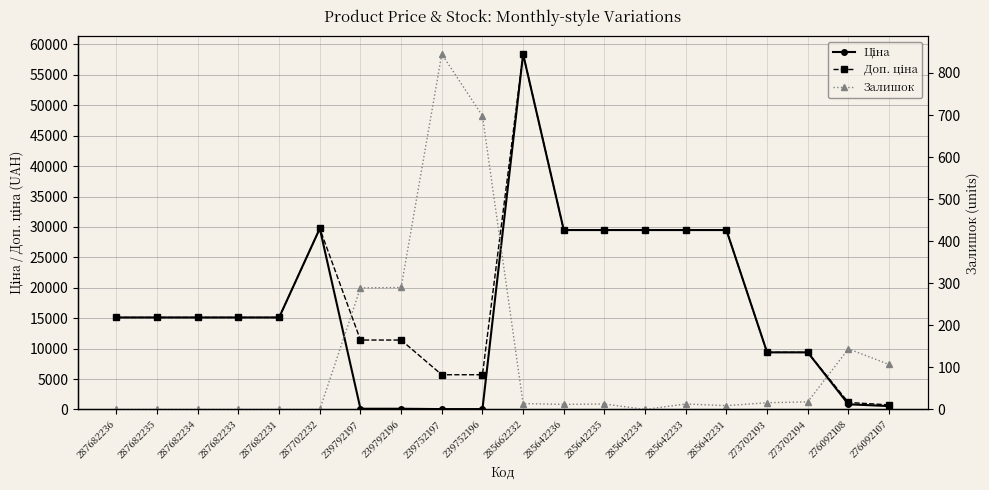

At which category is the sum across all series the highest?

285662232